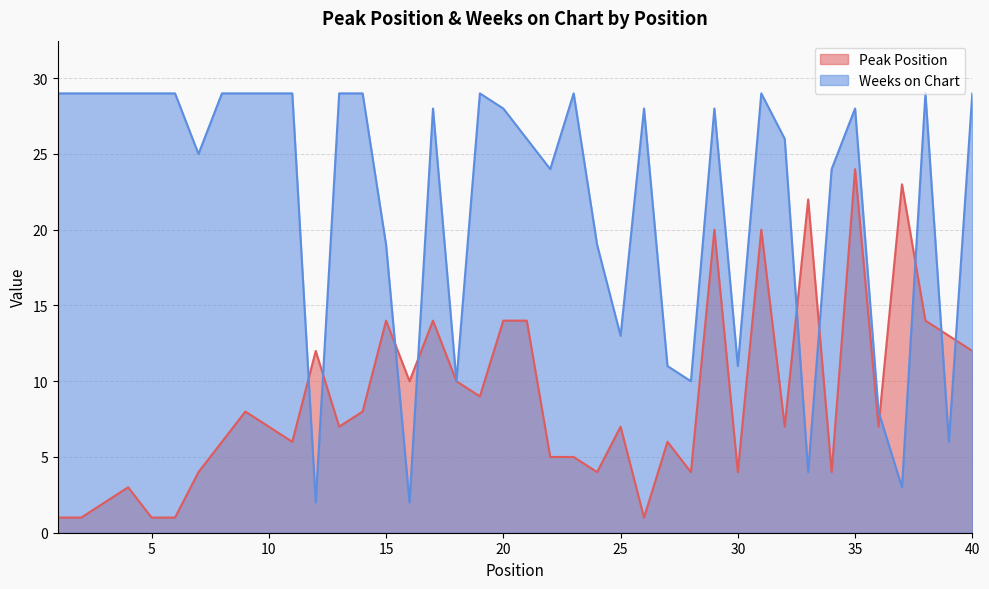

What is the value of the Peak Position point at the 8th from the left?

6